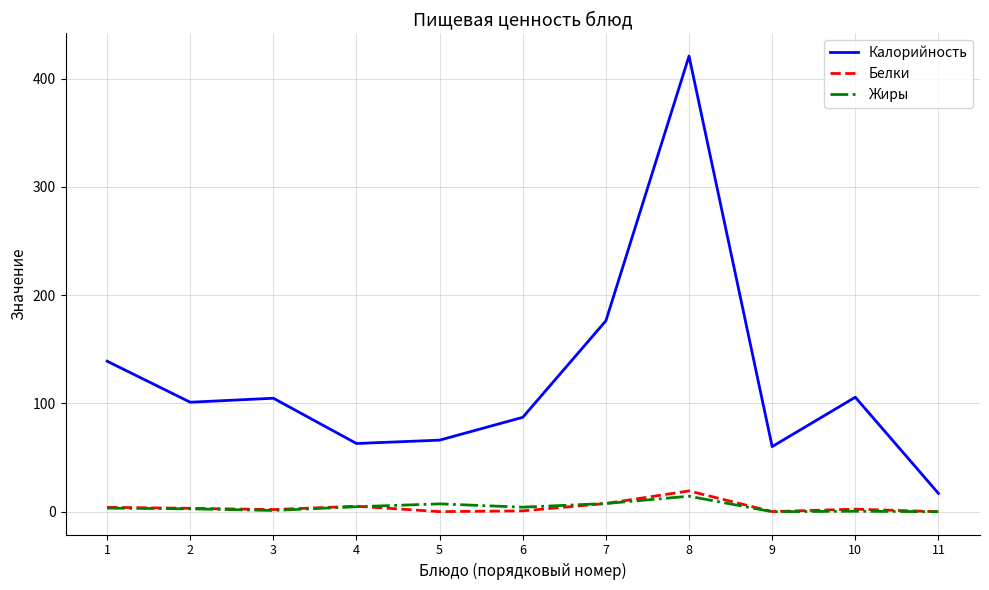

What is the approximate value of Жиры at 6?

4.2